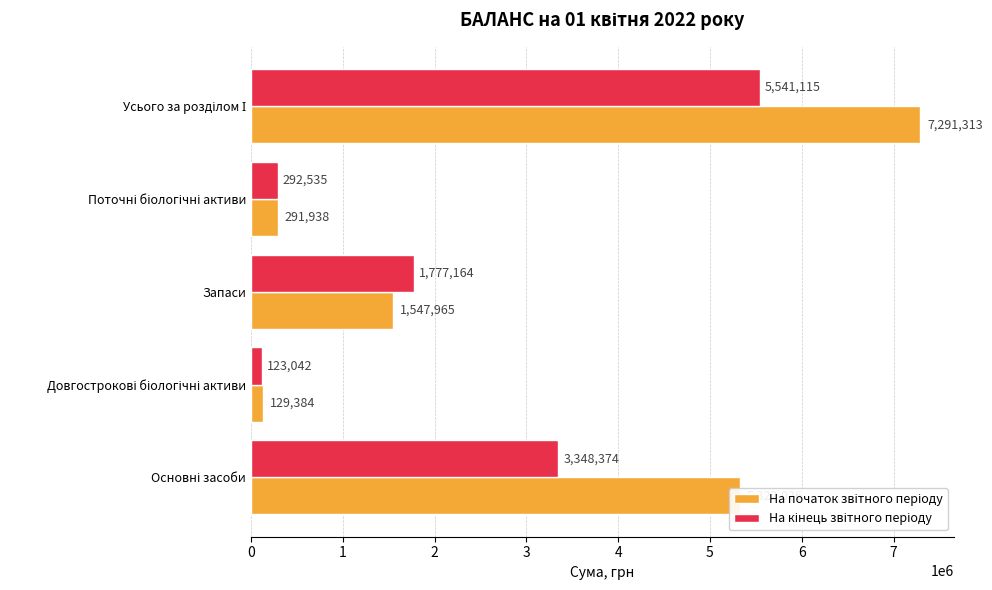

What is the maximum value shown in the chart?

7291313